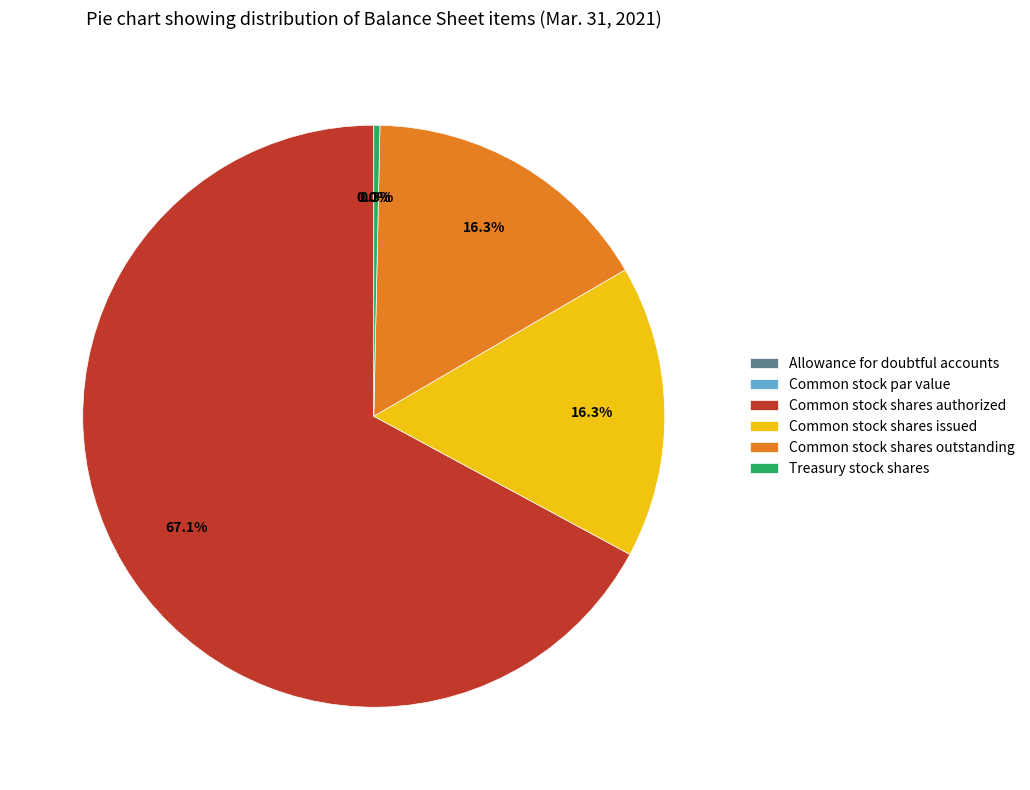

To the nearest percent, what is the difference between the Allowance for doubtful accounts and Common stock shares outstanding slice percentages?

16%